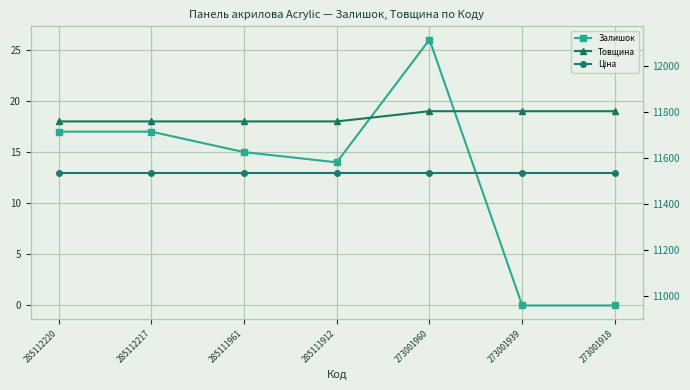

Where is Товщина nearest to the value 18?

285112220